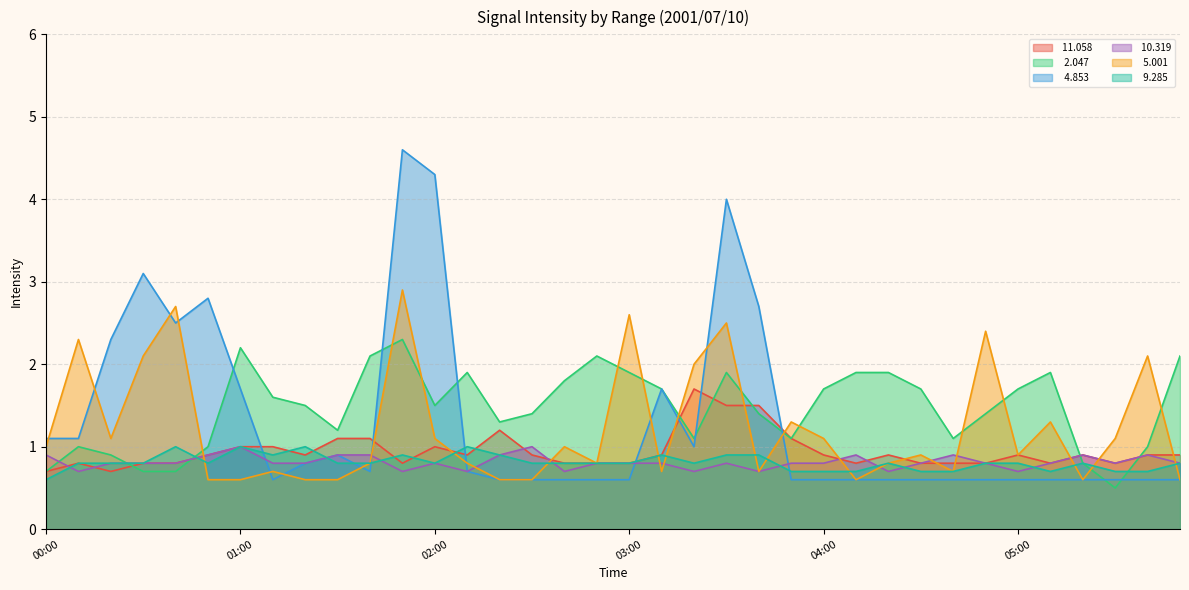

True or false:   4.853 has more than 0 points higher than both neighbors.

True